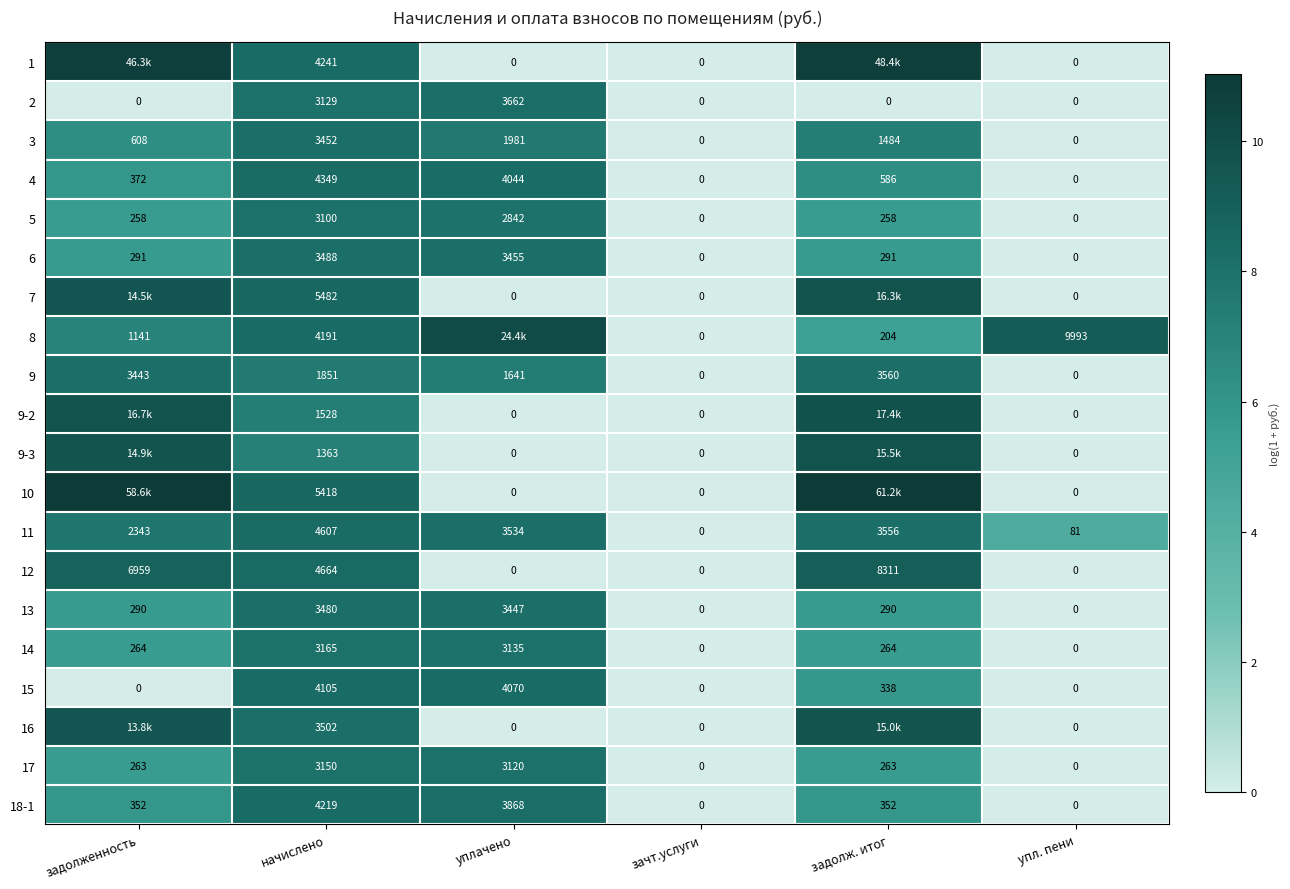

Where is 9 nearest to the value 1780?

начислено